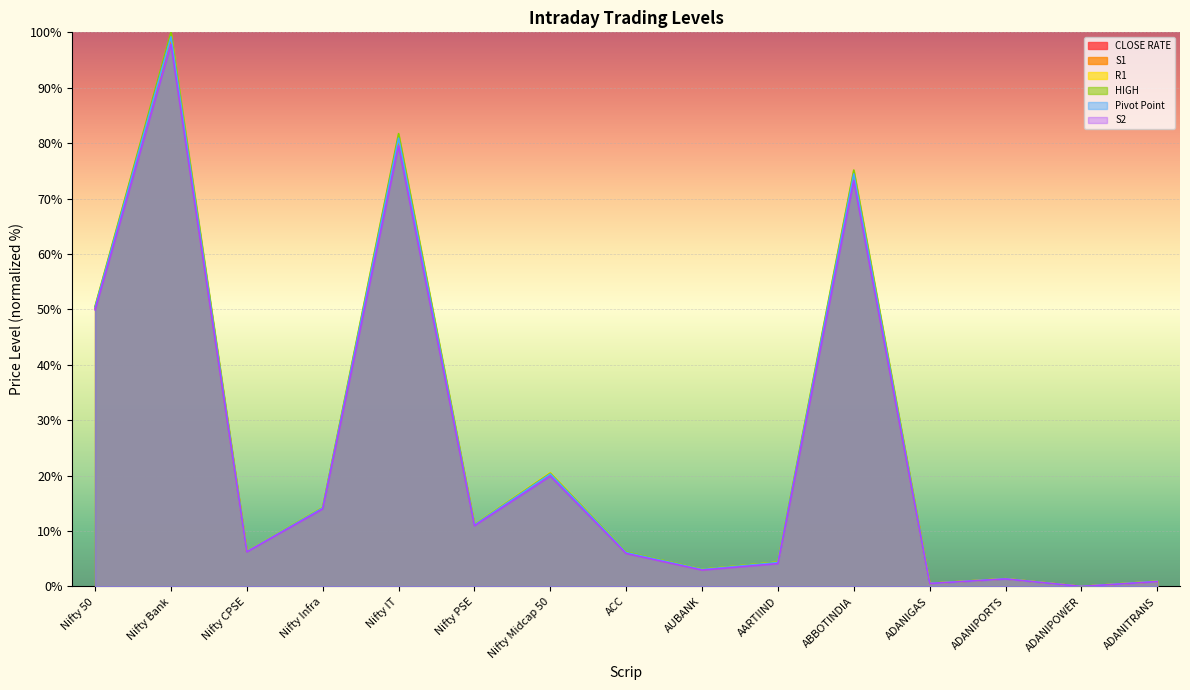

Between Nifty CPSE and AARTIIND, which series saw the biggest shift?

S2